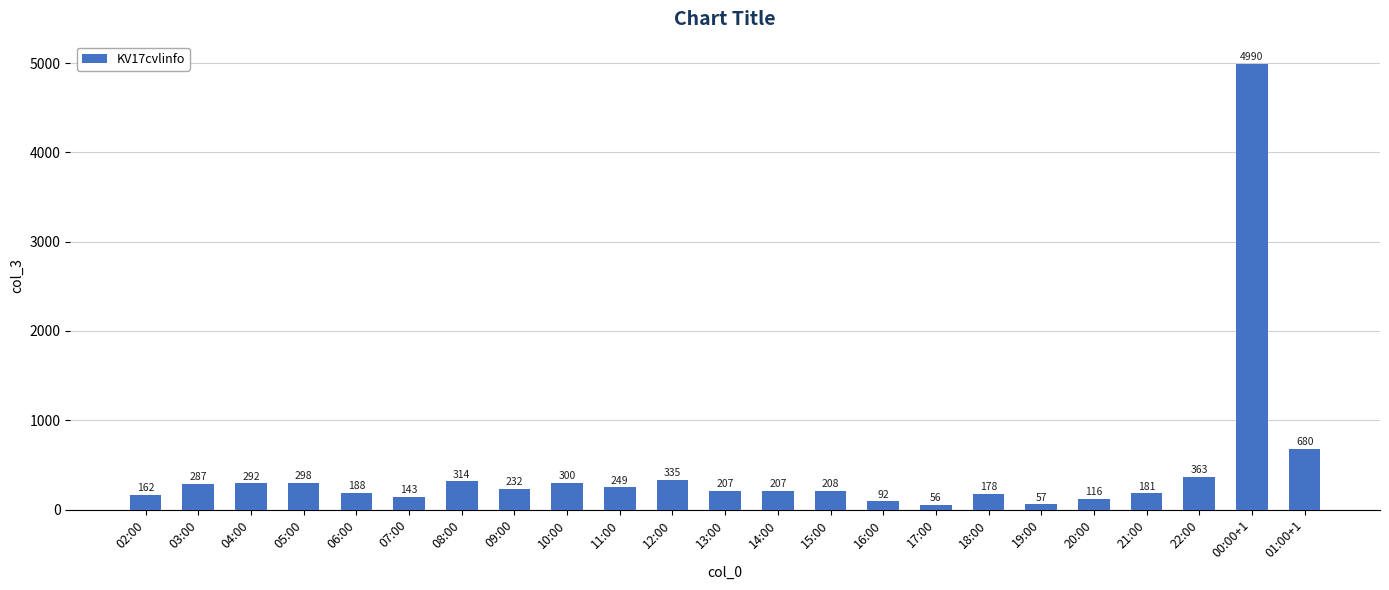

Are the bars grouped side by side (vs. stacked)?

No